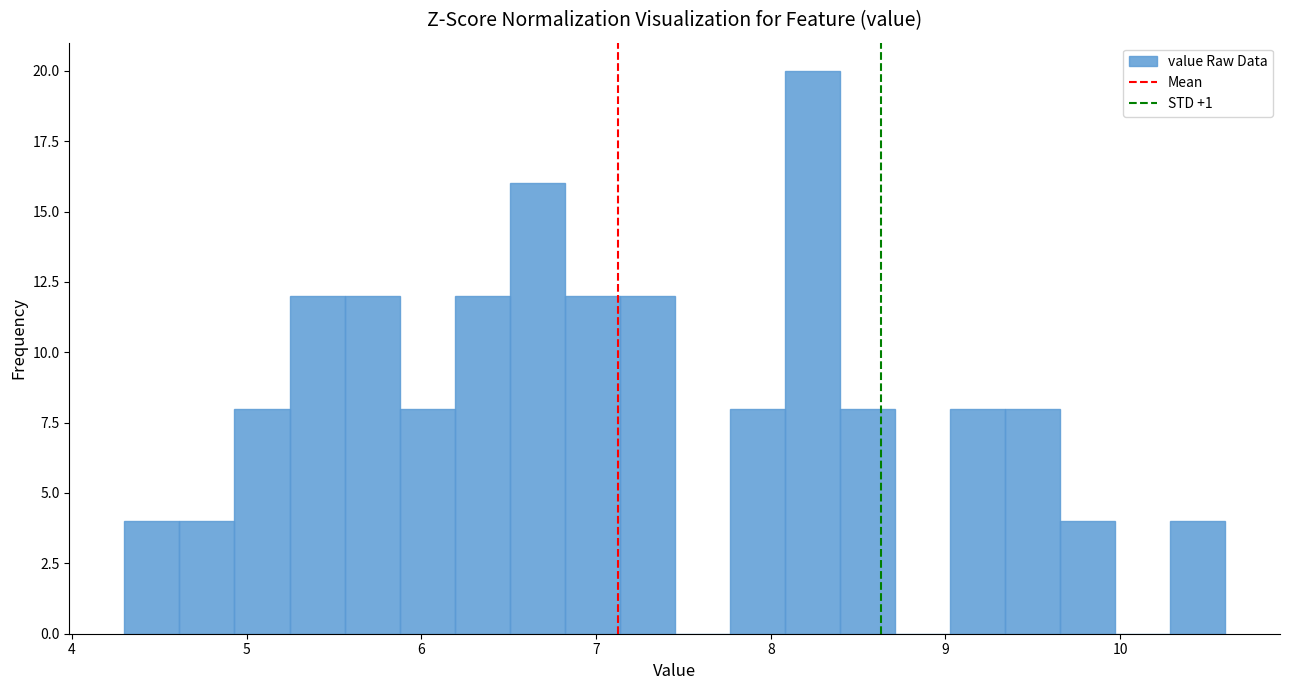

Read against the x-axis, roughly where is the centre of the tallest bar?

8.2